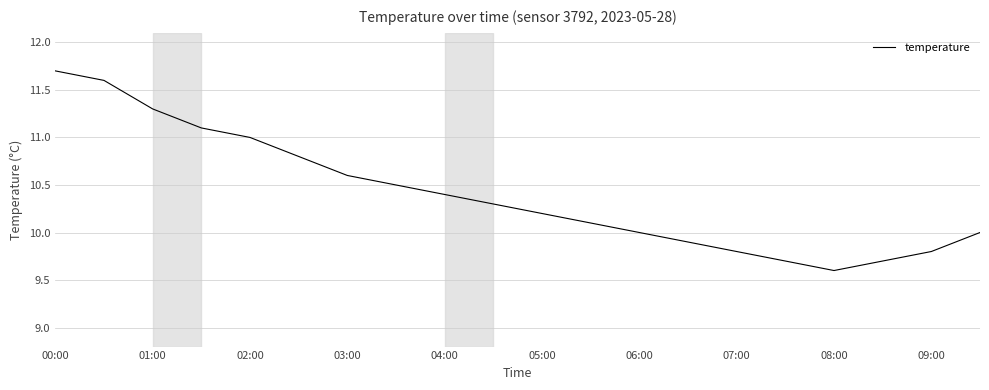

What is the maximum value shown in the chart?

11.7